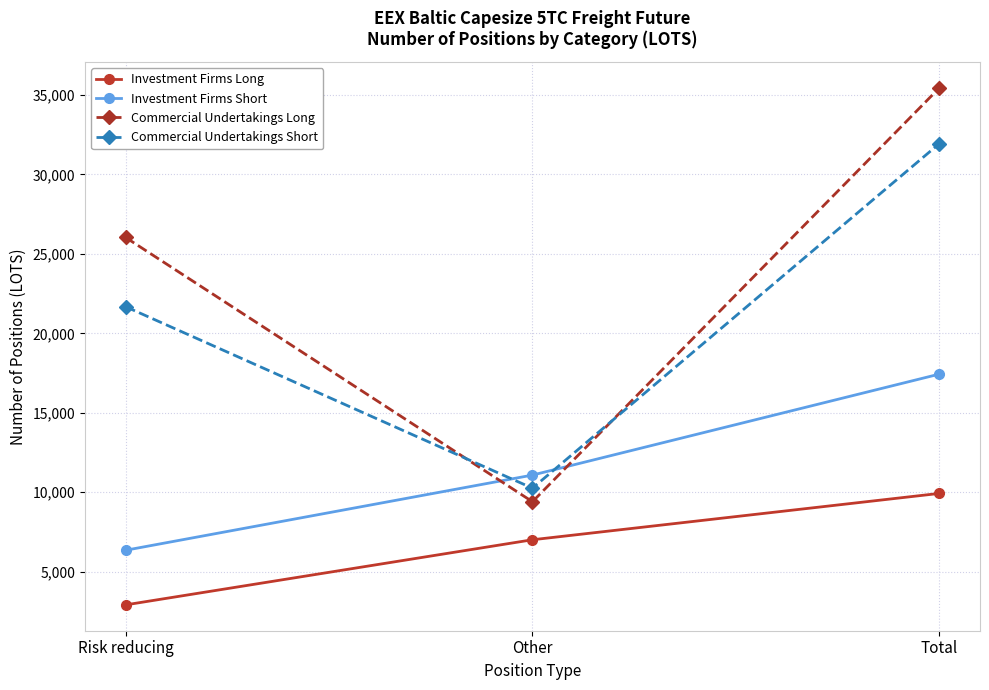

At which label is Investment Firms Long closest to 6422?

Other